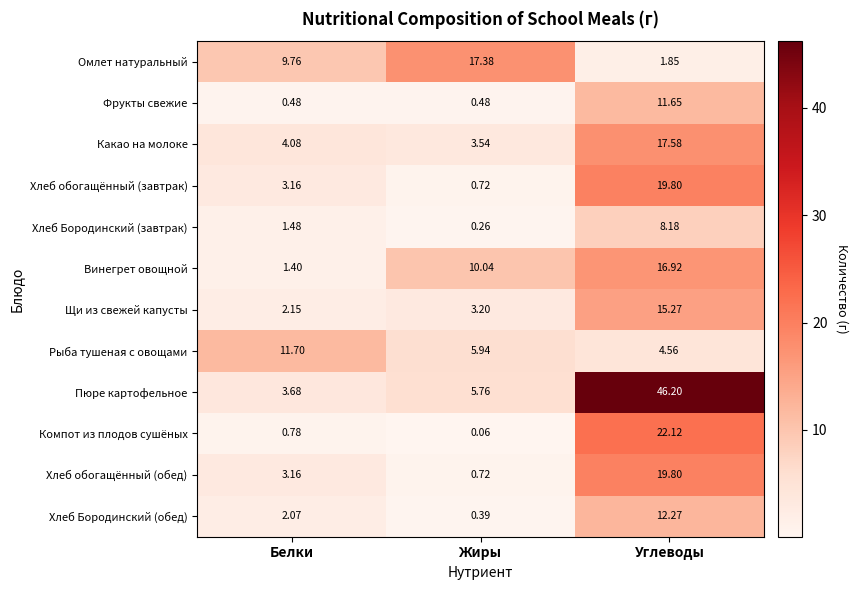

At how many categories does at least one series exceed 27?

1